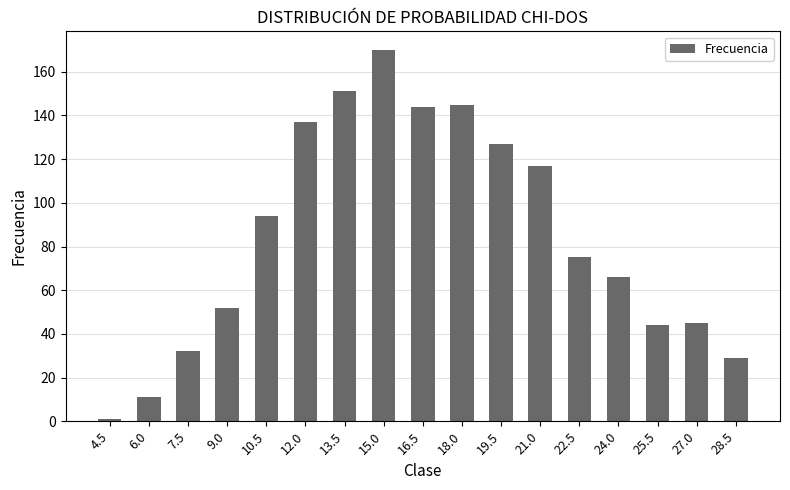

True or false: the data shows 245 at 18.0.

False